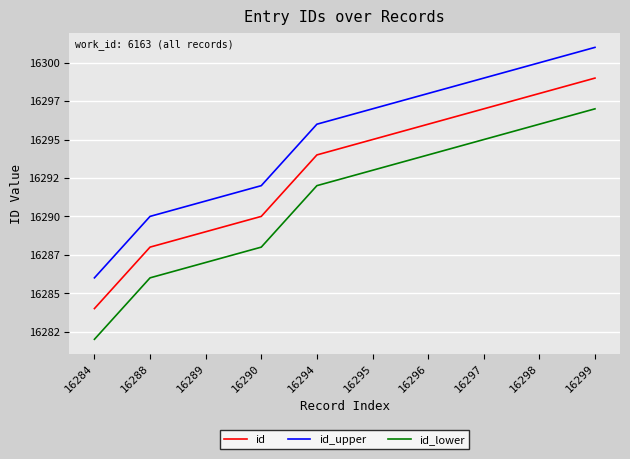

Which series has the largest total across all categories?

id_upper